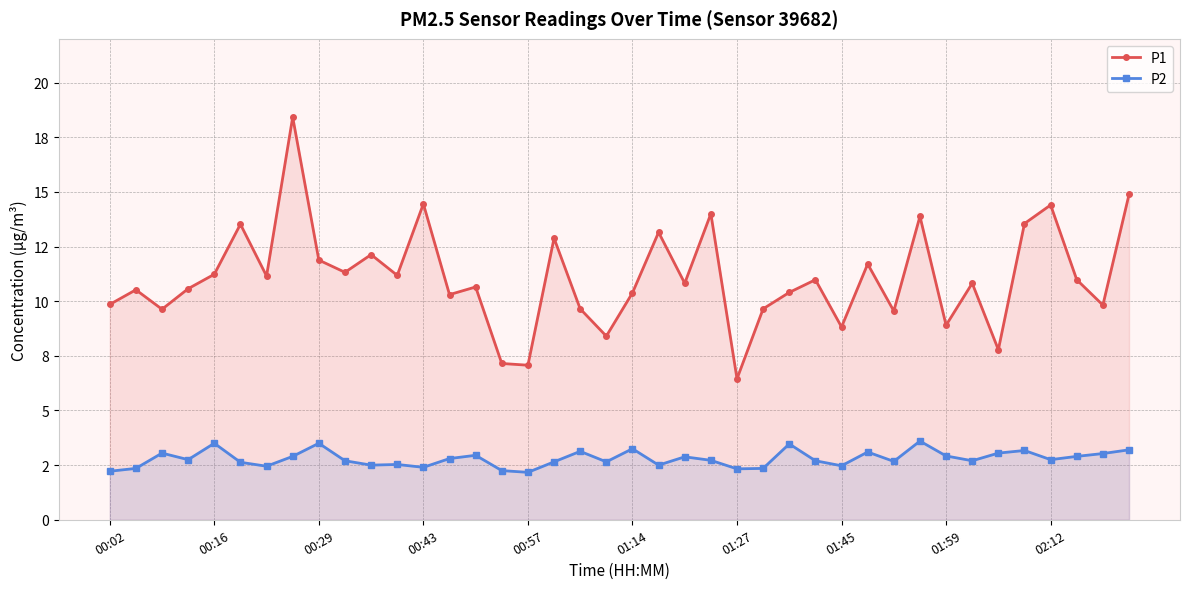

Reading left to right, what are all the values shown in this chart?

P1: 9.8	10.5	9.6	10.6	11.2	13.5	11.2	18.4	11.9	11.3	12.1	11.2	14.4	10.3	10.7	7.2	7.1	12.9	9.7	8.4	10.4	13.2	10.8	14.0	6.5	9.7	10.4	11.0	8.8	11.7	9.6	13.9	8.9	10.8	7.8	13.6	14.4	11.0	9.8	14.9
P2: 2.2	2.4	3.0	2.8	3.5	2.6	2.5	2.9	3.5	2.7	2.5	2.5	2.4	2.8	3.0	2.2	2.2	2.6	3.1	2.6	3.2	2.5	2.9	2.7	2.3	2.4	3.5	2.7	2.5	3.1	2.7	3.6	2.9	2.7	3.0	3.2	2.8	2.9	3.0	3.2